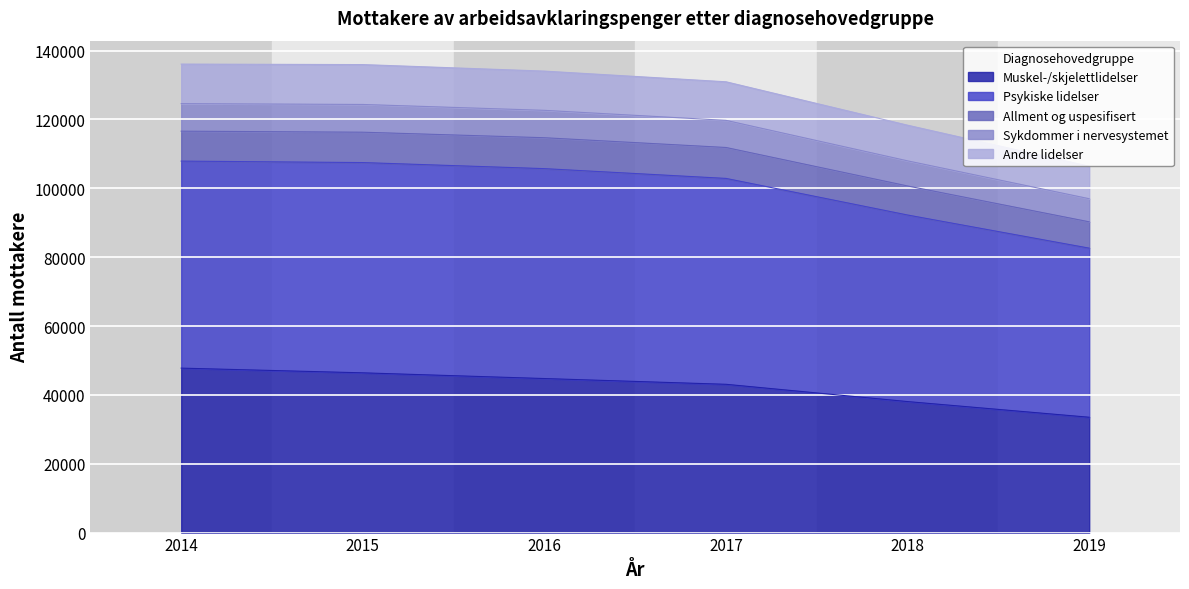

What are all the series names shown in the legend?

Muskel-/skjelettlidelser, Psykiske lidelser, Allment og uspesifisert, Sykdommer i nervesystemet, Andre lidelser